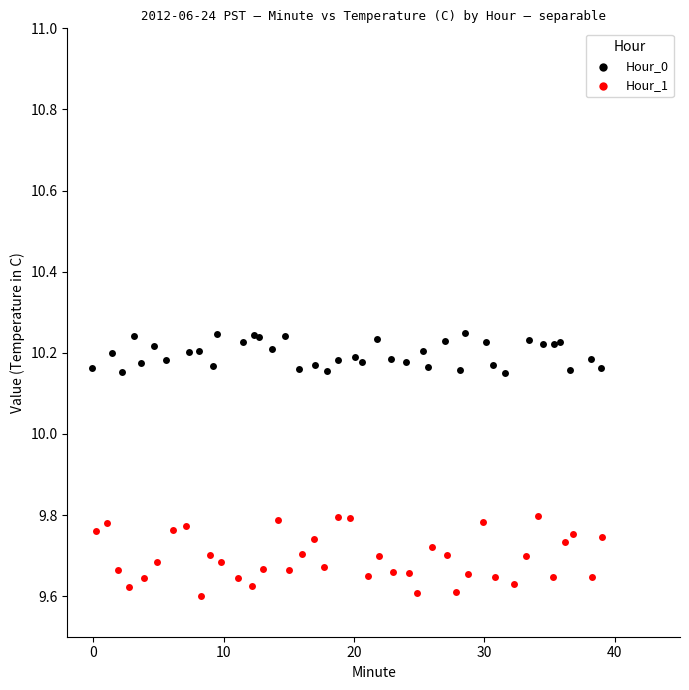

Which series contains the highest Y value?

Hour_0